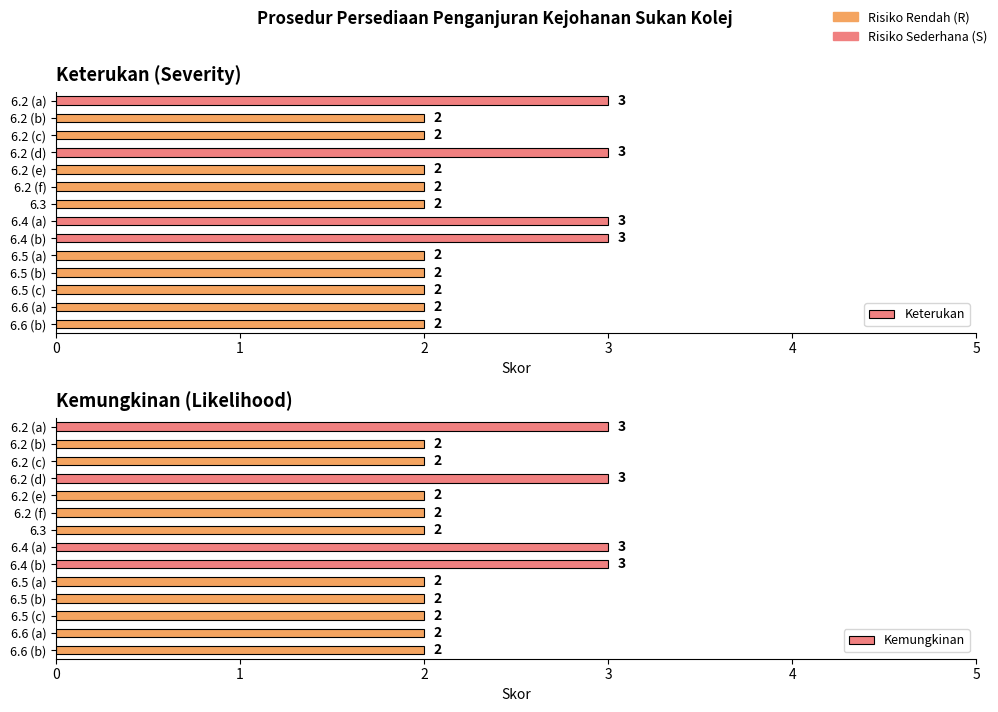

What are all the series names shown in the legend?

Keterukan, Kemungkinan